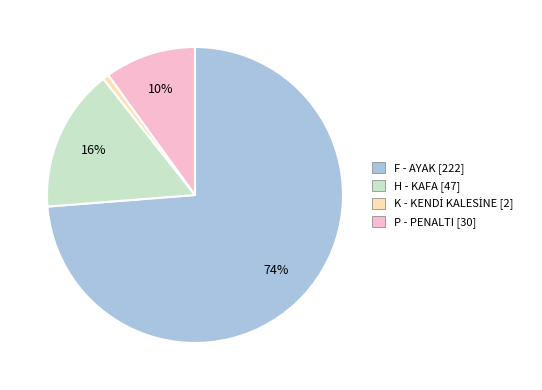

To the nearest percent, what percentage of the pie is H - KAFA [47]?

16%